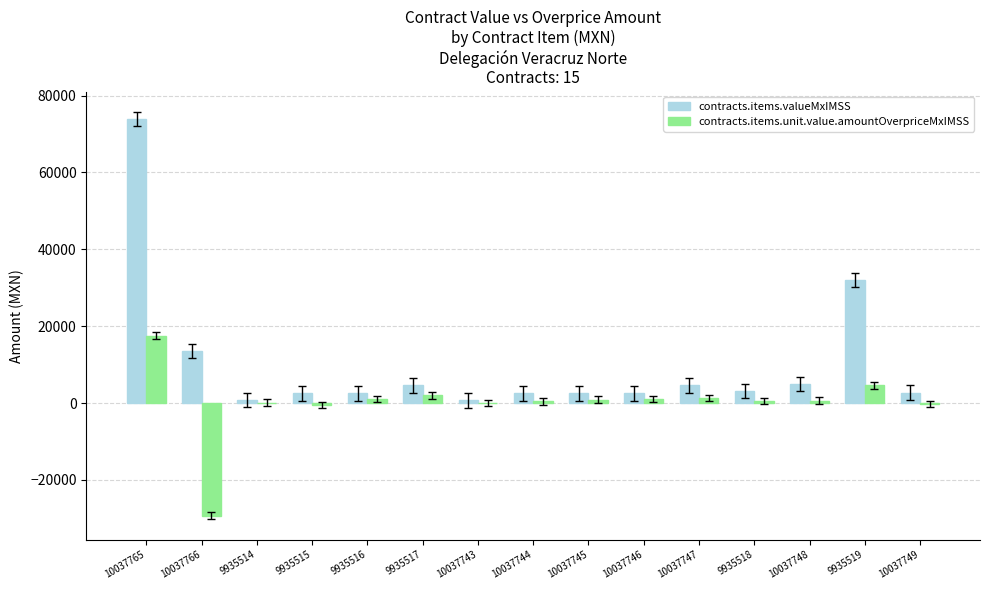

What is the maximum value for contracts.items.unit.value.amountOverpriceMxIMSS?

17556.6